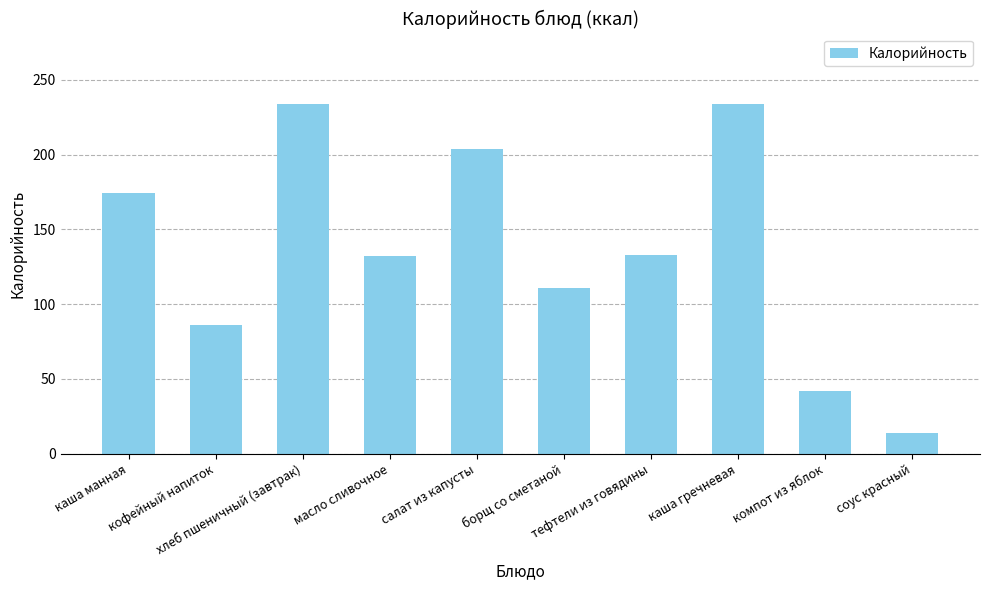

Count the values in the range 86 to 204.

6